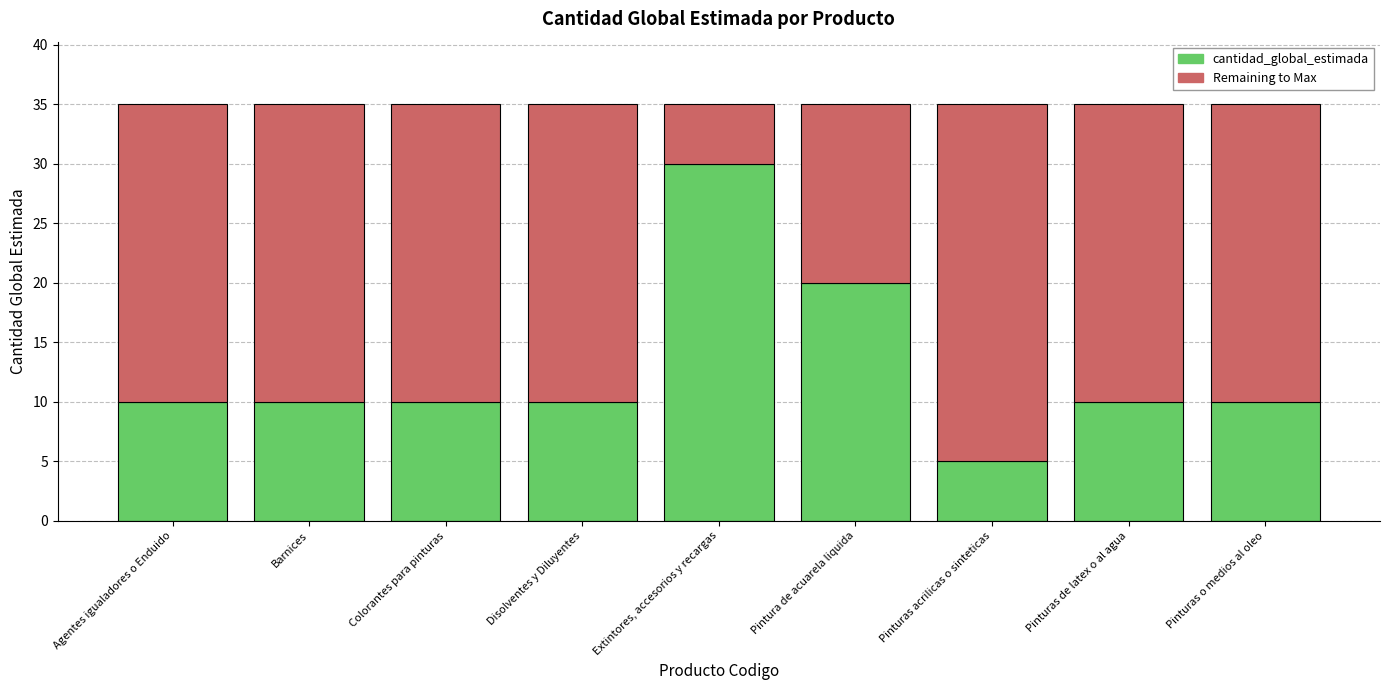

What is the maximum value for cantidad_global_estimada?

30